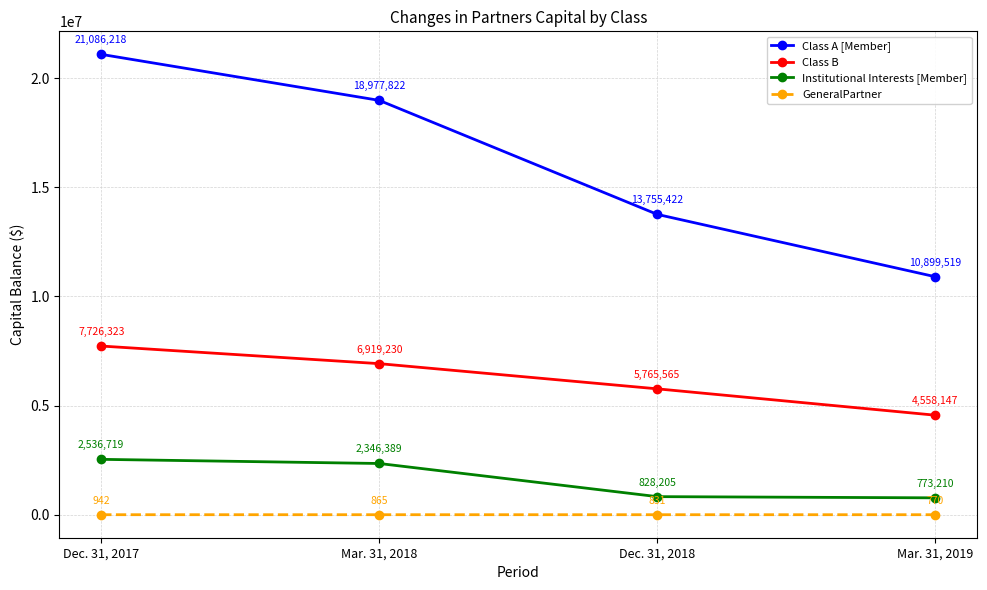

Where does the GeneralPartner series first go above 865?

Dec. 31, 2017